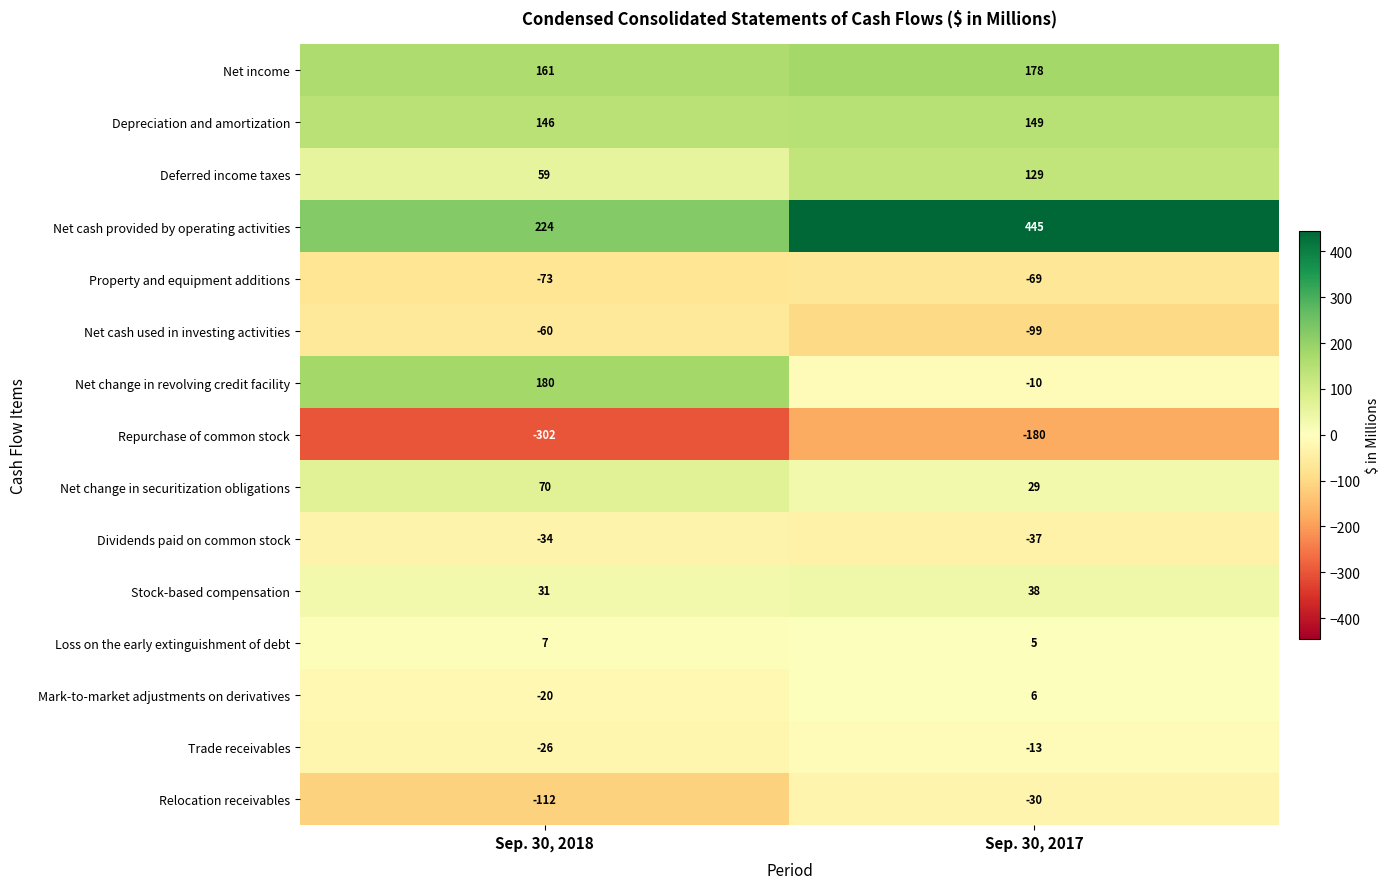

Which category has the lowest value in the Trade receivables series?

Sep. 30, 2018